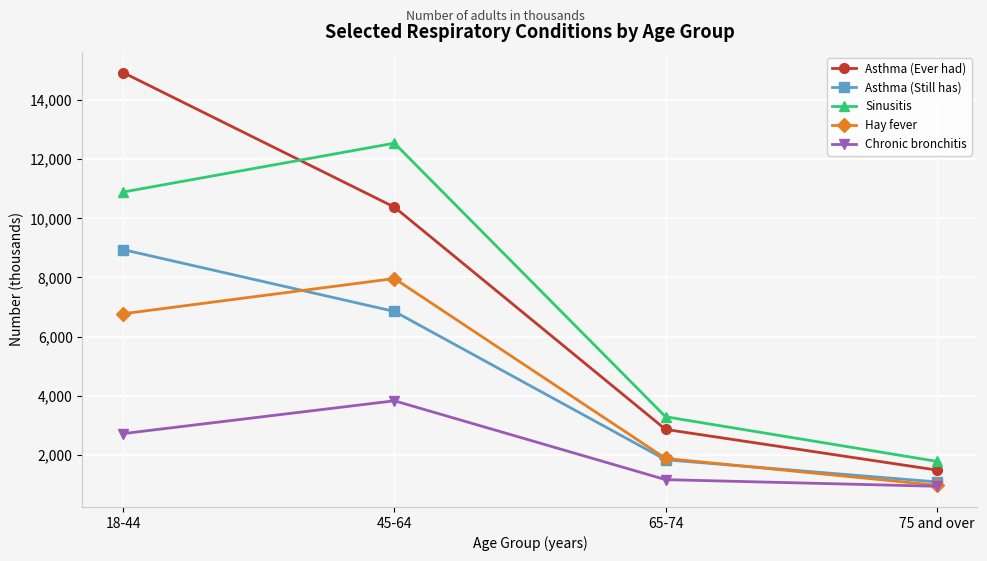

Between 18-44 and 75 and over, which series saw the biggest shift?

Asthma (Ever had)